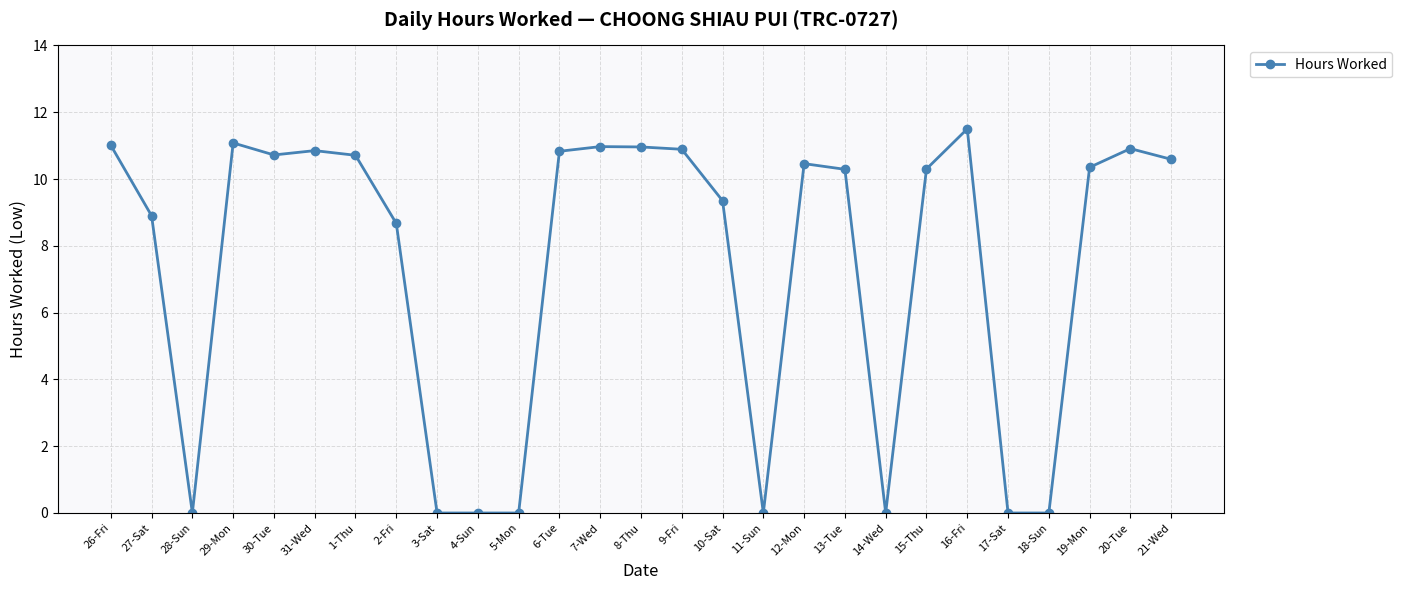

What is the label of the 25th point from the right?

28-Sun